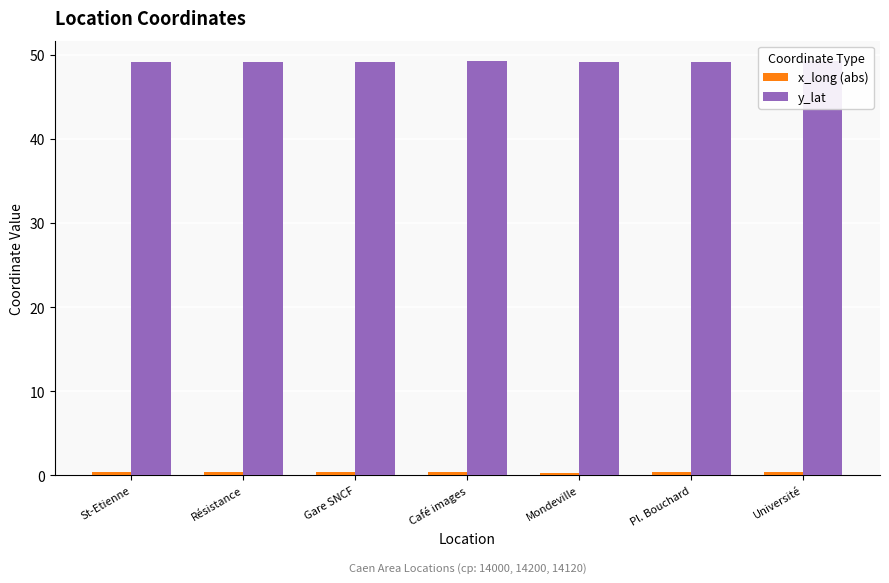

What is the value of the y_lat bar at the 3rd from the left?

49.2